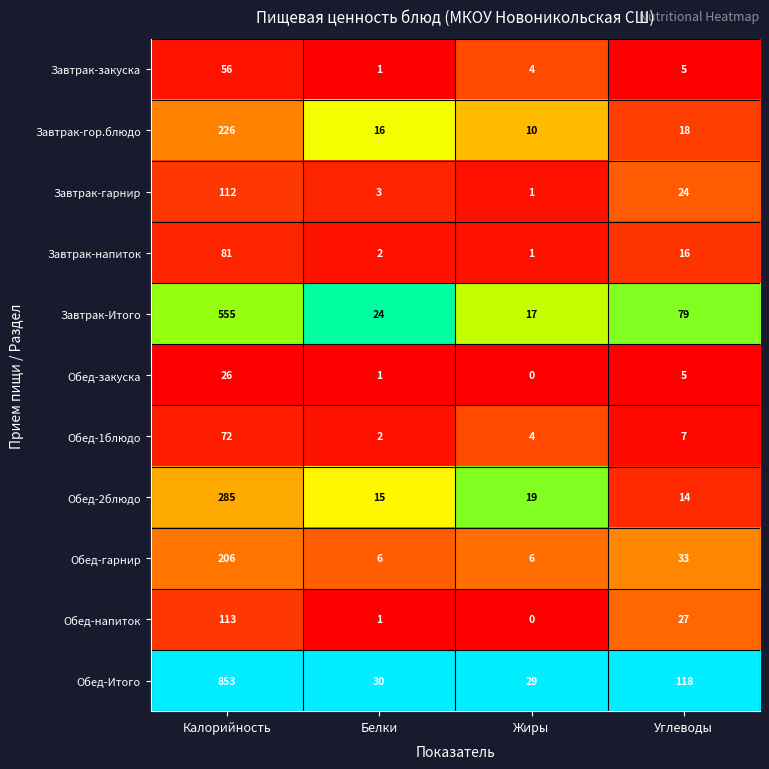

Which category has the highest value in the Завтрак-напиток series?

Калорийность